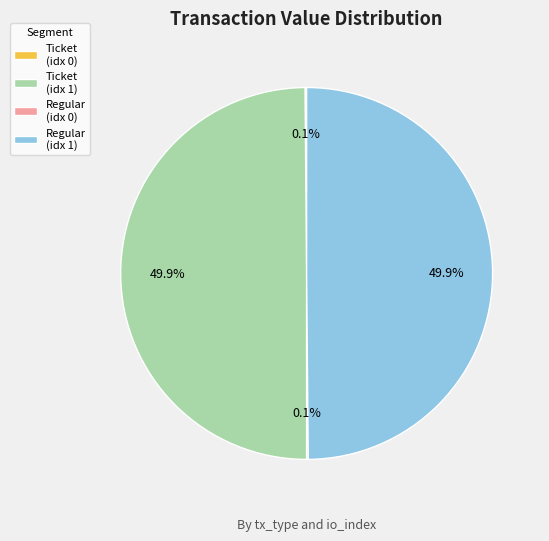

Do Regular (idx 1) and Ticket (idx 1) together represent more than half of the pie?

Yes